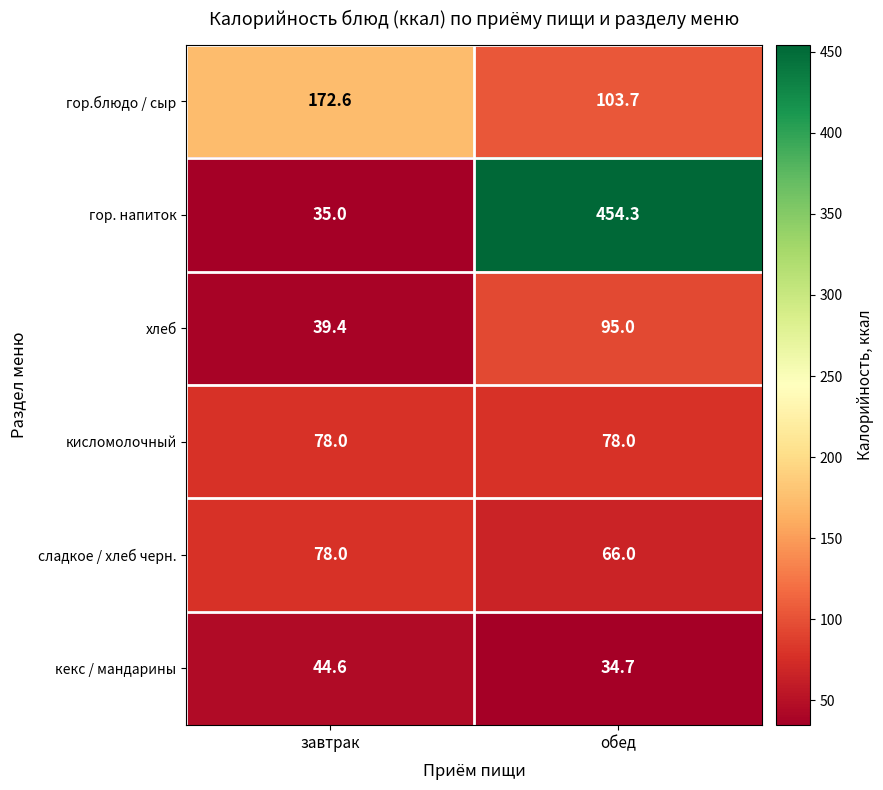

What is the difference between the maximum and minimum values in the сладкое / хлеб черн. series?

12.0